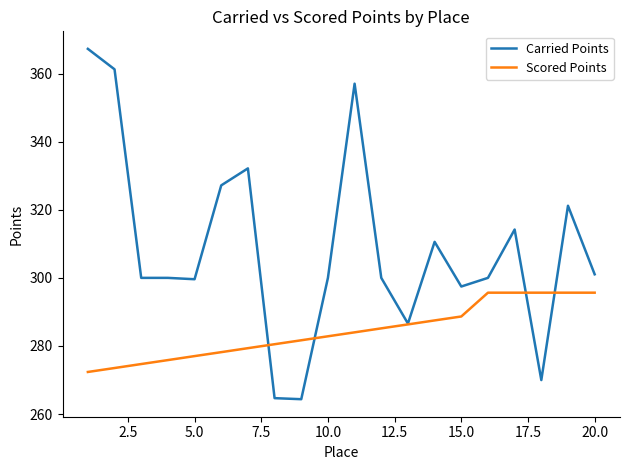

List the series in order of their overall mean, highest first.

Carried Points, Scored Points